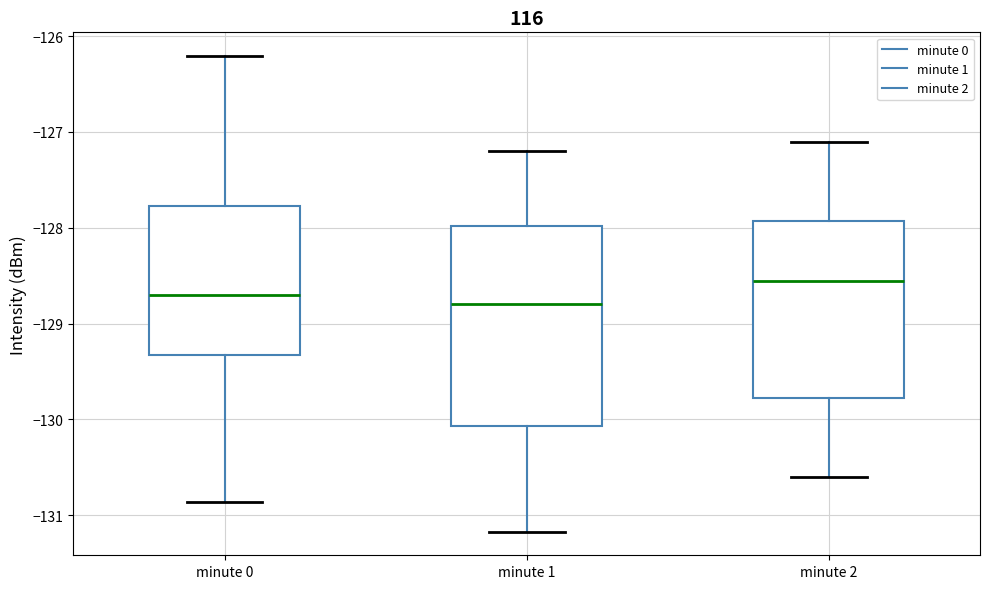

Reading left to right, transcribe this box plot: for each box, give where its median line is, the range the box spans, and where its two whiskers end, as read against the y-axis. The values are not printed on the chart, so give them approximately, as read against the axis.

minute 0: median -128.7, box -129.3 to -127.8, whiskers -130.9 to -126.2
minute 1: median -128.8, box -130.1 to -128.0, whiskers -131.2 to -127.2
minute 2: median -128.5, box -129.8 to -127.9, whiskers -130.6 to -127.1